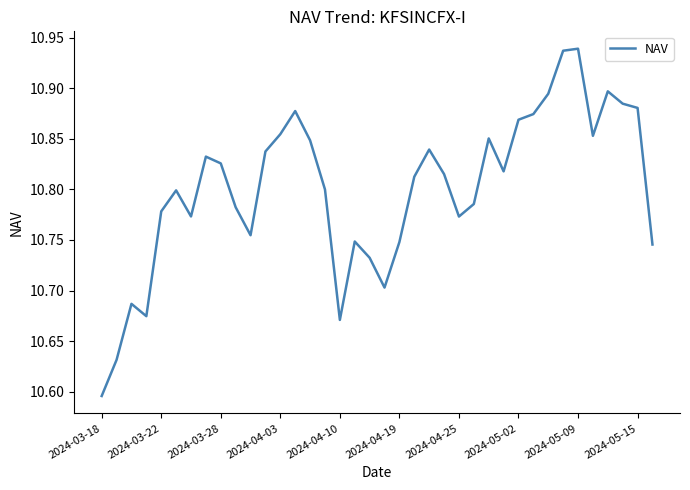

What is the difference between the second highest and second lowest values?

0.3